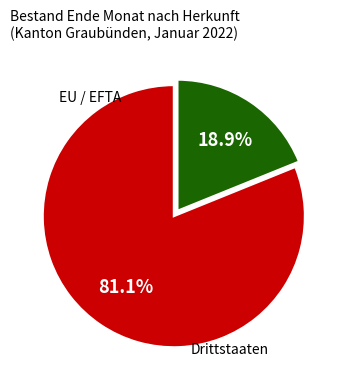

Is there any slice that represents more than half of the pie?

Yes